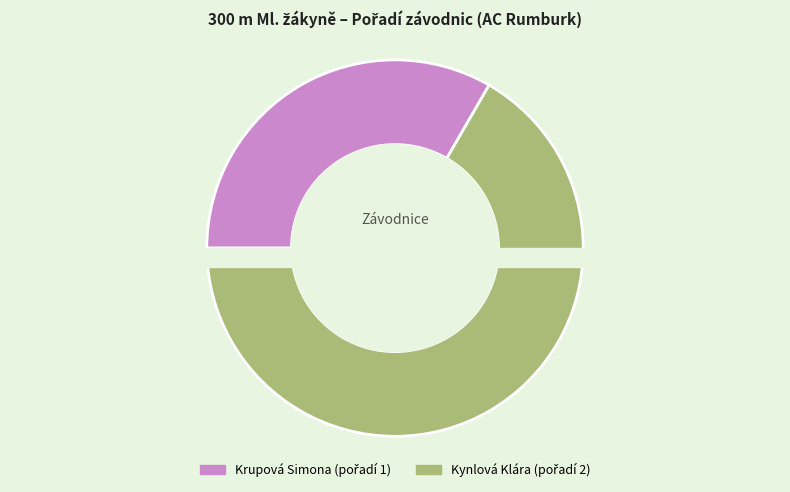

What is the change in value from Krupová Simona to Kynlová Klára?

+1